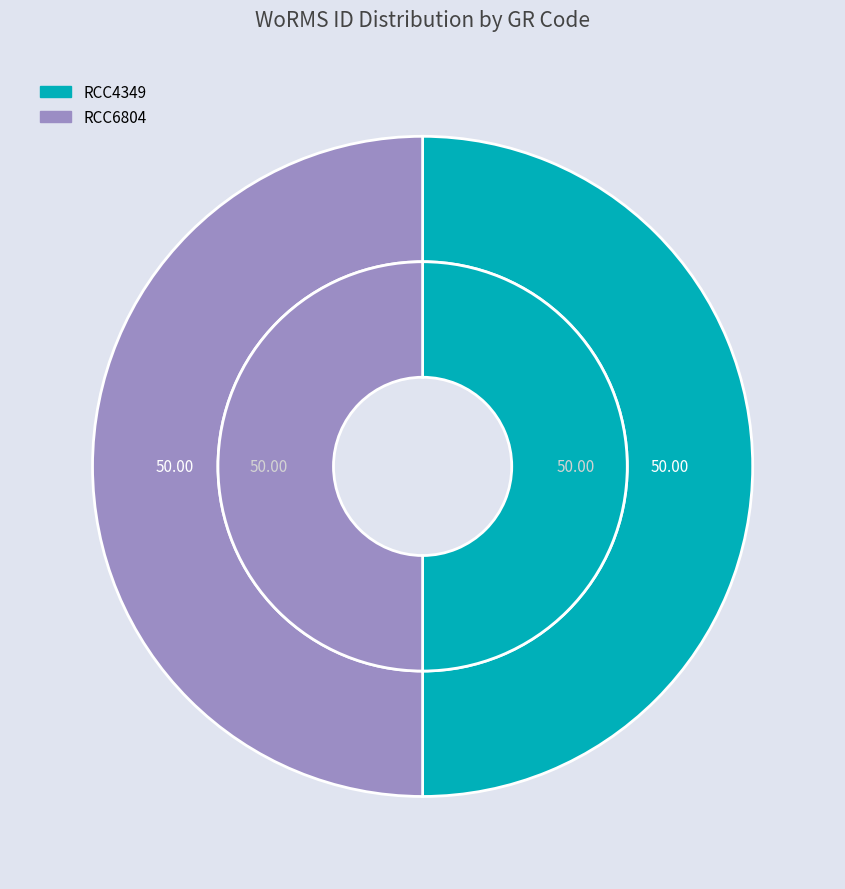

Approximately how many times larger is the value at RCC6804 compared to RCC4349?

1.0